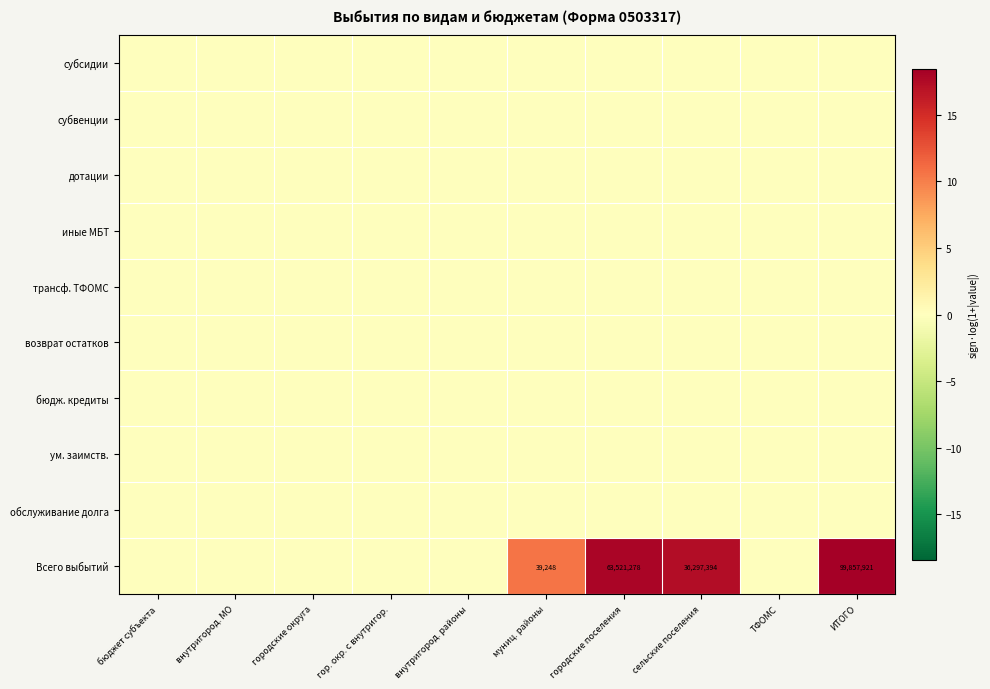

Which series has the widest spread of values?

Всего выбытий